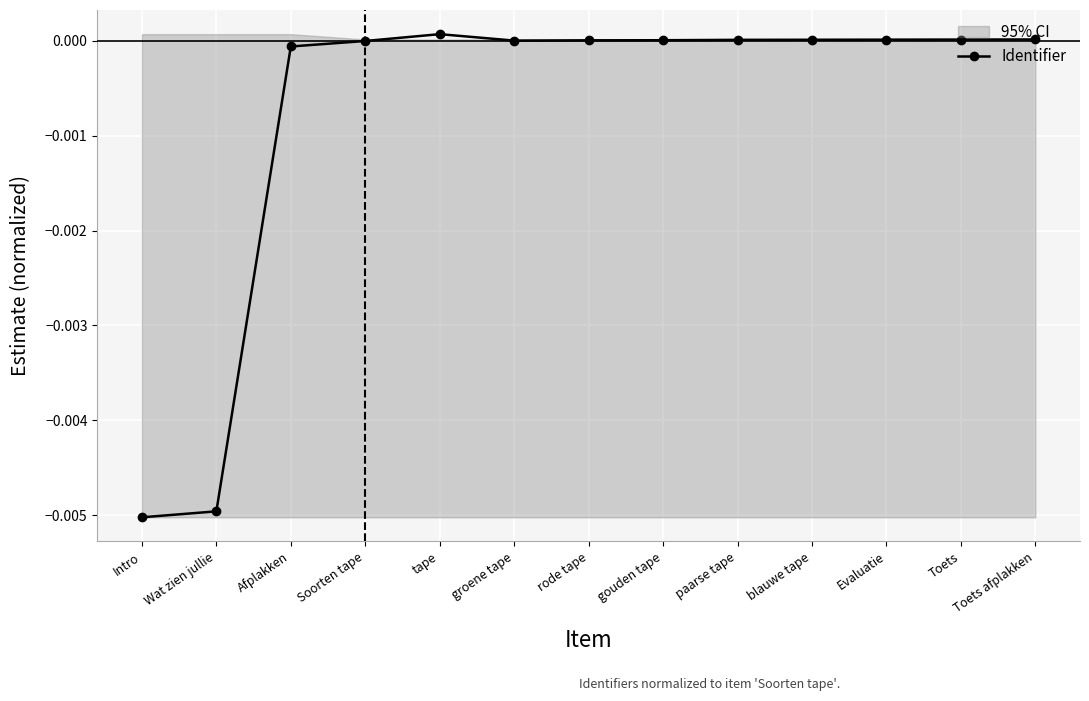

How many points are higher than both their immediate neighbors (excluding endpoints)?

1